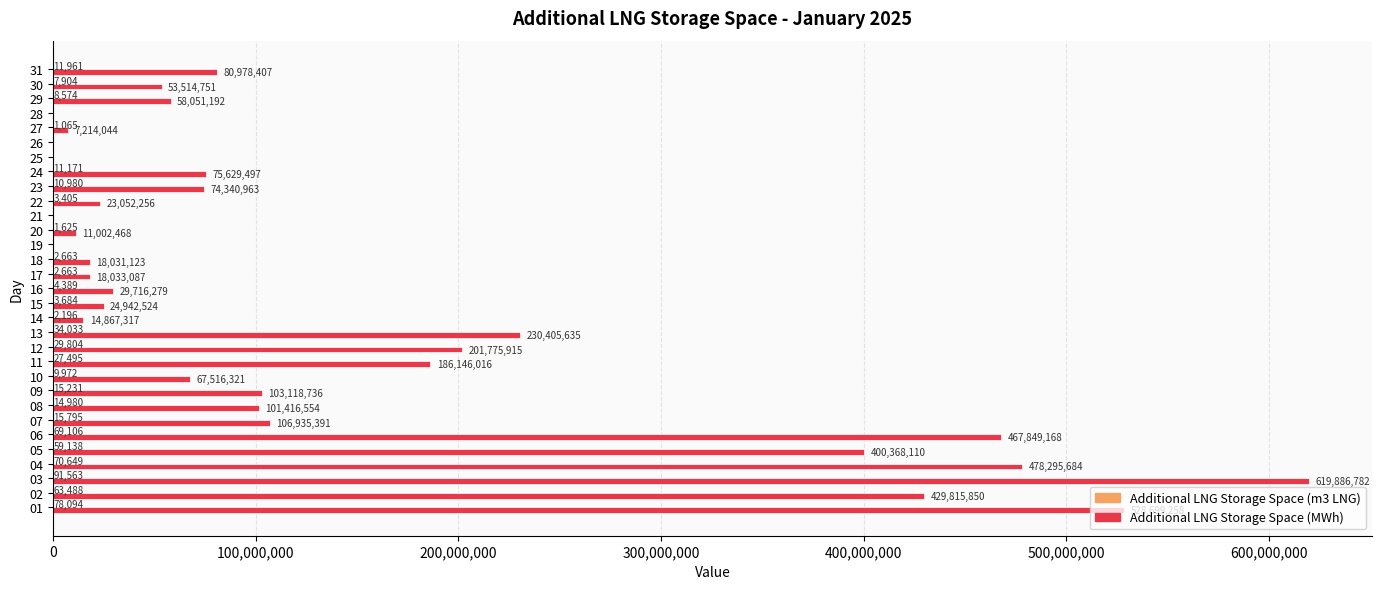

What is the sum of the Additional LNG Storage Space (MWh) values at 13 and 15?

255348159